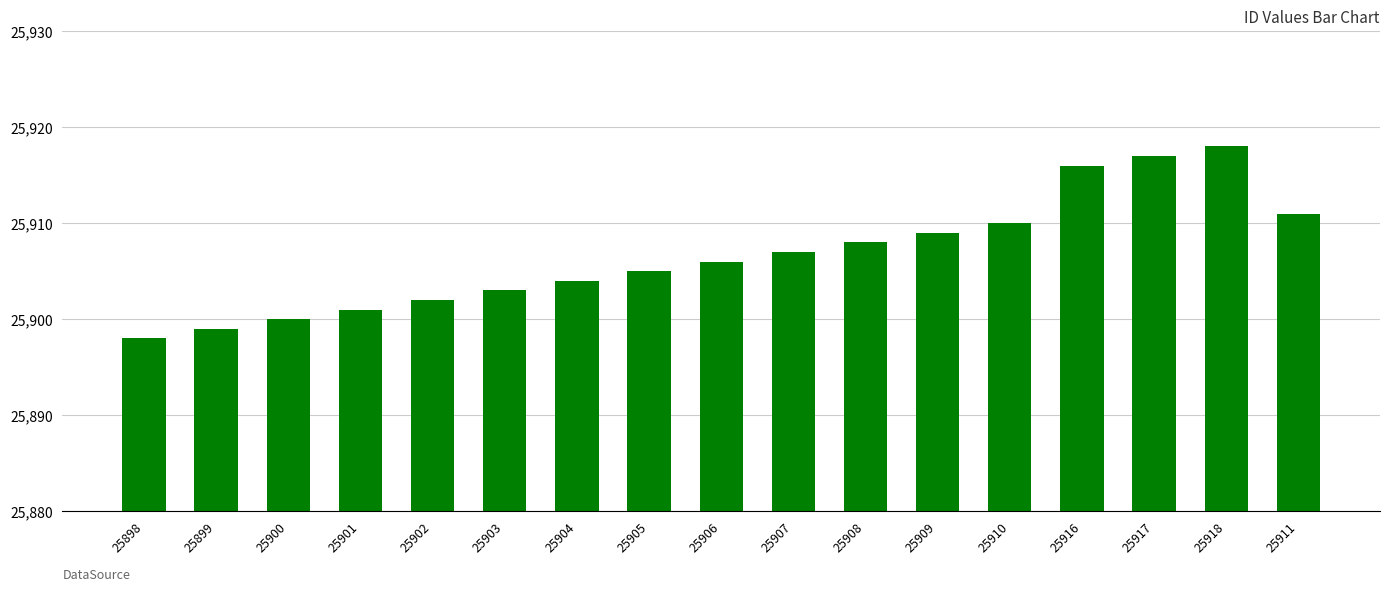

Approximately how many times larger is the value at 25907 compared to 25918?

1.0